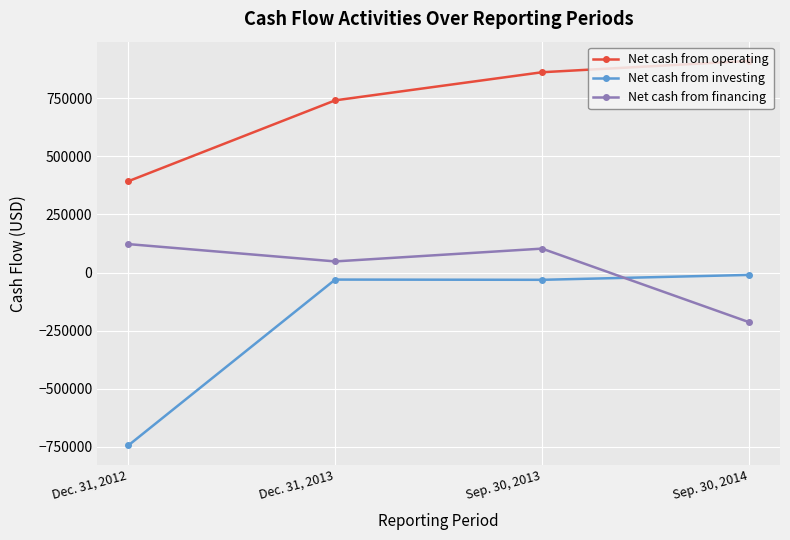

What is the value of the Net cash from operating point at the 4th from the left?

910824